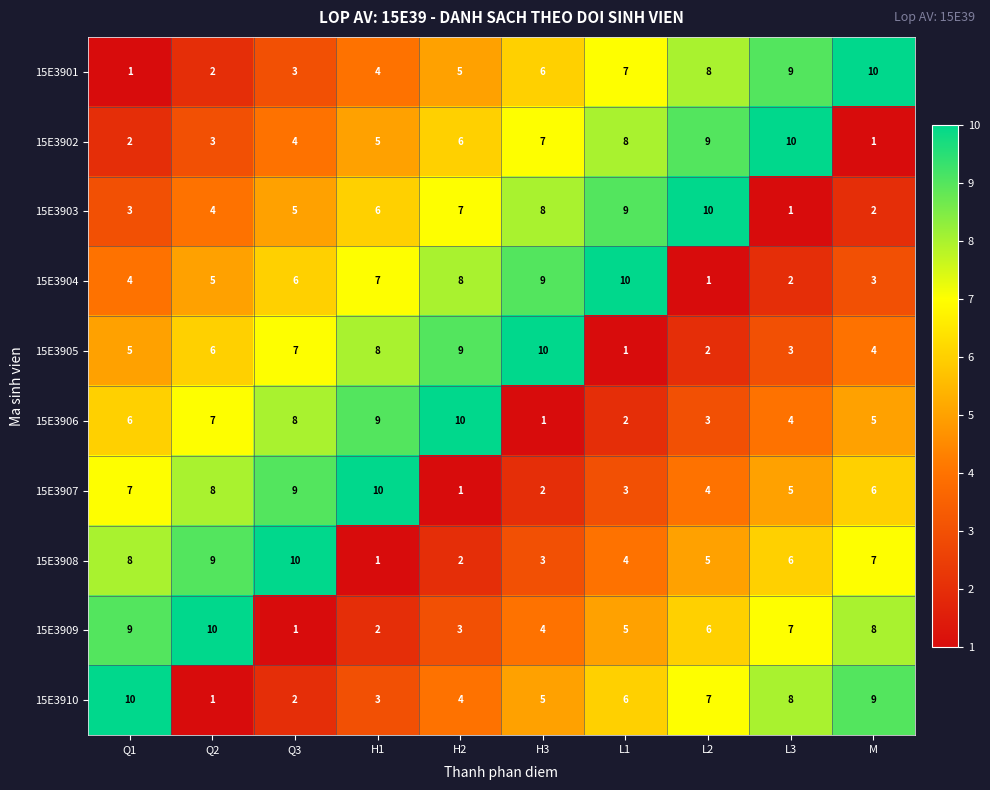

What is the difference between the 15E3908 values at Q3 and H2?

8